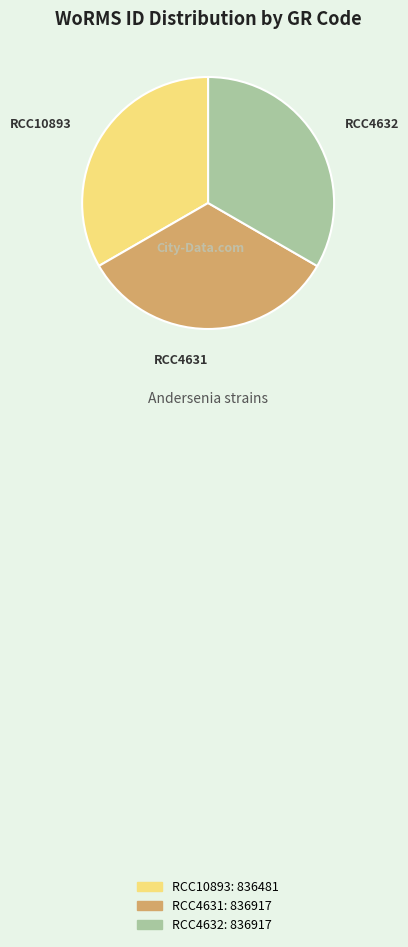

Does RCC4632 represent more than half of the total?

No